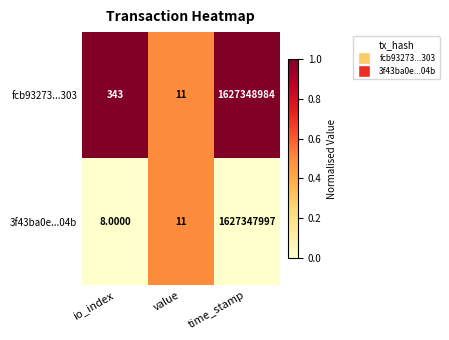

What is the sum of all fcb93273...303 values?

1627349338